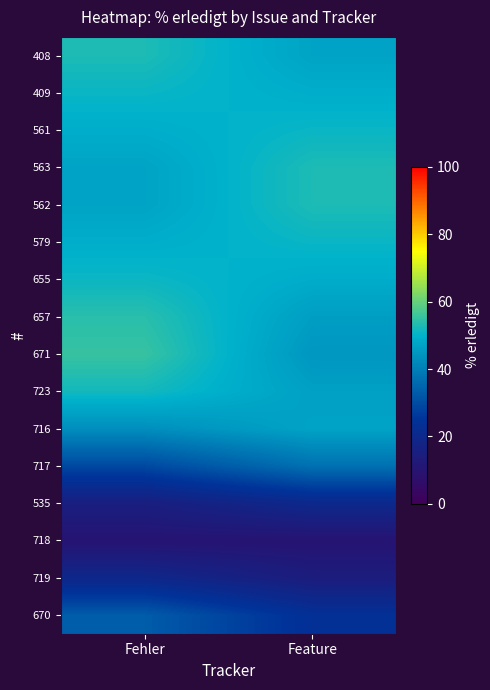

Reading left to right, what are all the values shown in this chart?

408: Fehler=52.8	Feature=47.2
409: Fehler=50.9	Feature=49.1
561: Fehler=49.1	Feature=50.9
563: Fehler=47.2	Feature=52.8
562: Fehler=47.2	Feature=52.8
579: Fehler=49.1	Feature=50.9
655: Fehler=51.2	Feature=48.8
657: Fehler=53.9	Feature=46.0
671: Fehler=55.3	Feature=44.6
723: Fehler=51.9	Feature=46.5
716: Fehler=43.1	Feature=47.1
717: Fehler=29.4	Feature=37.3
535: Fehler=15.1	Feature=19.9
718: Fehler=9.8	Feature=9.8
719: Fehler=19.2	Feature=14.1
670: Fehler=33.2	Feature=23.6